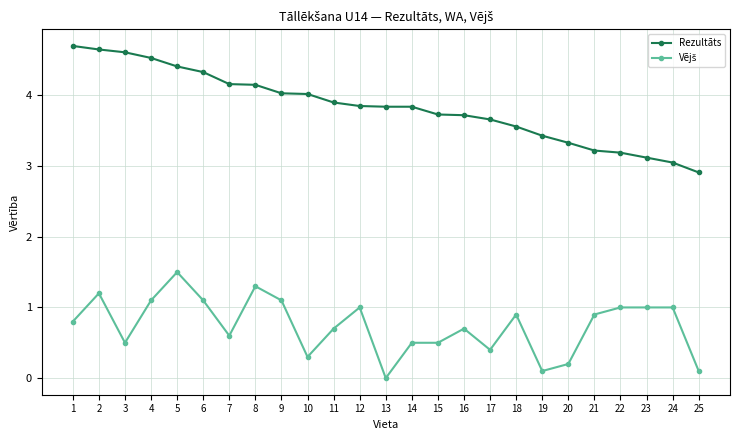

Which series changed the most between 4 and 24?

Rezultāts